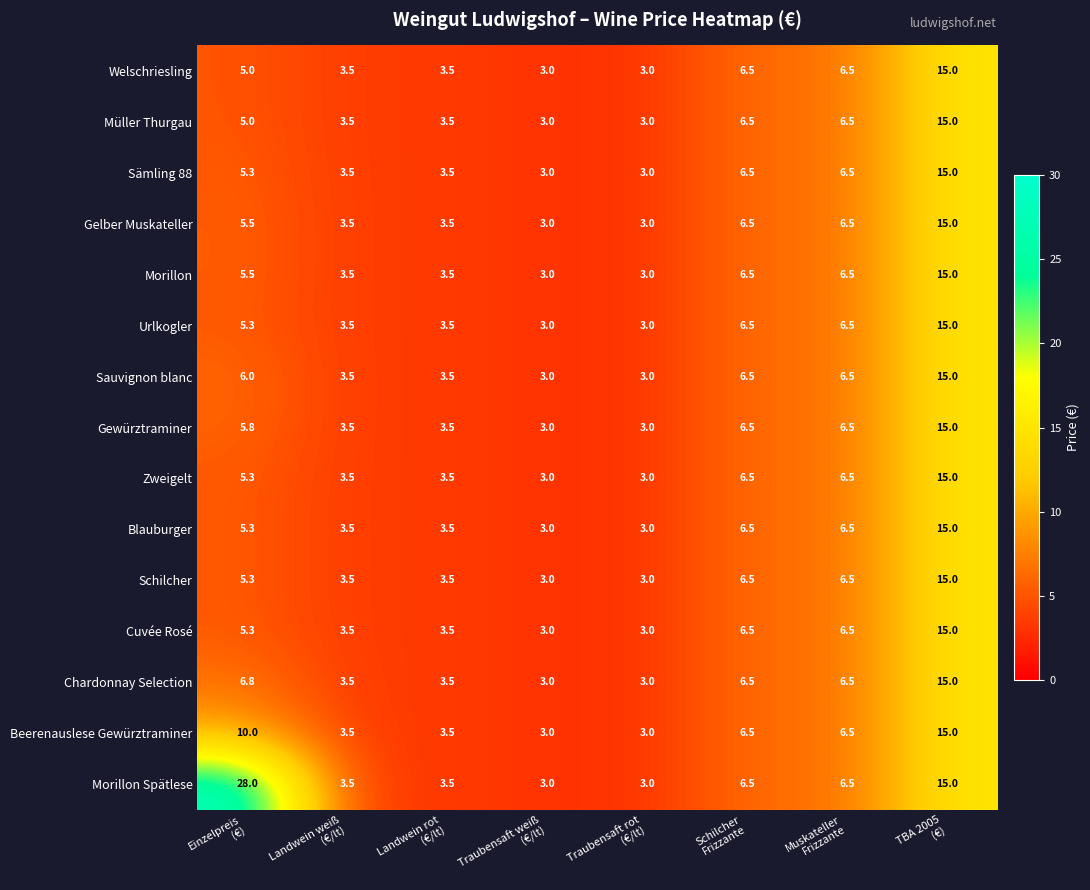

What is the minimum value shown in the chart?

3.0